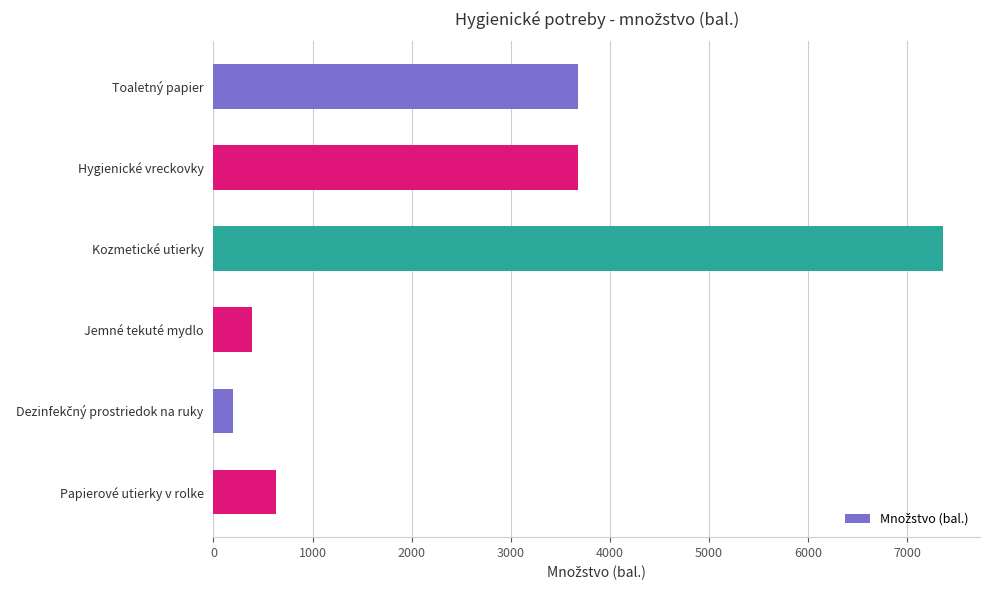

Reading bottom to top, list all the values displayed in this chart.

629	195	385	7366	3683	3683